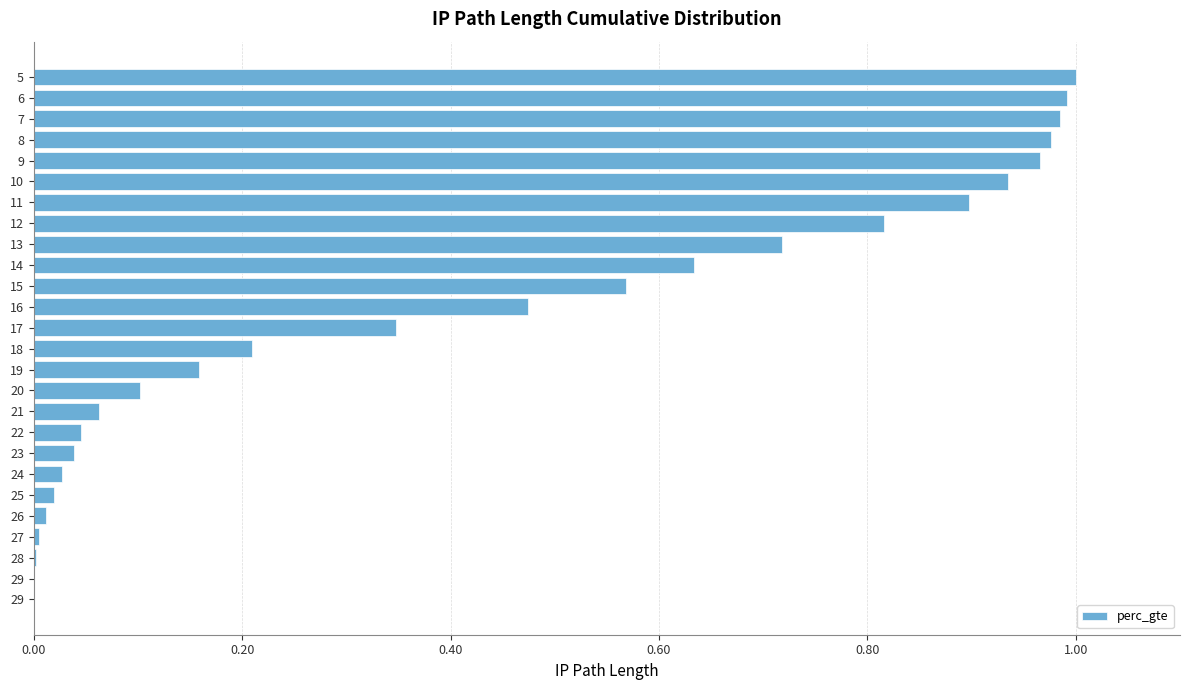

Count the number of categories in the chart.

26